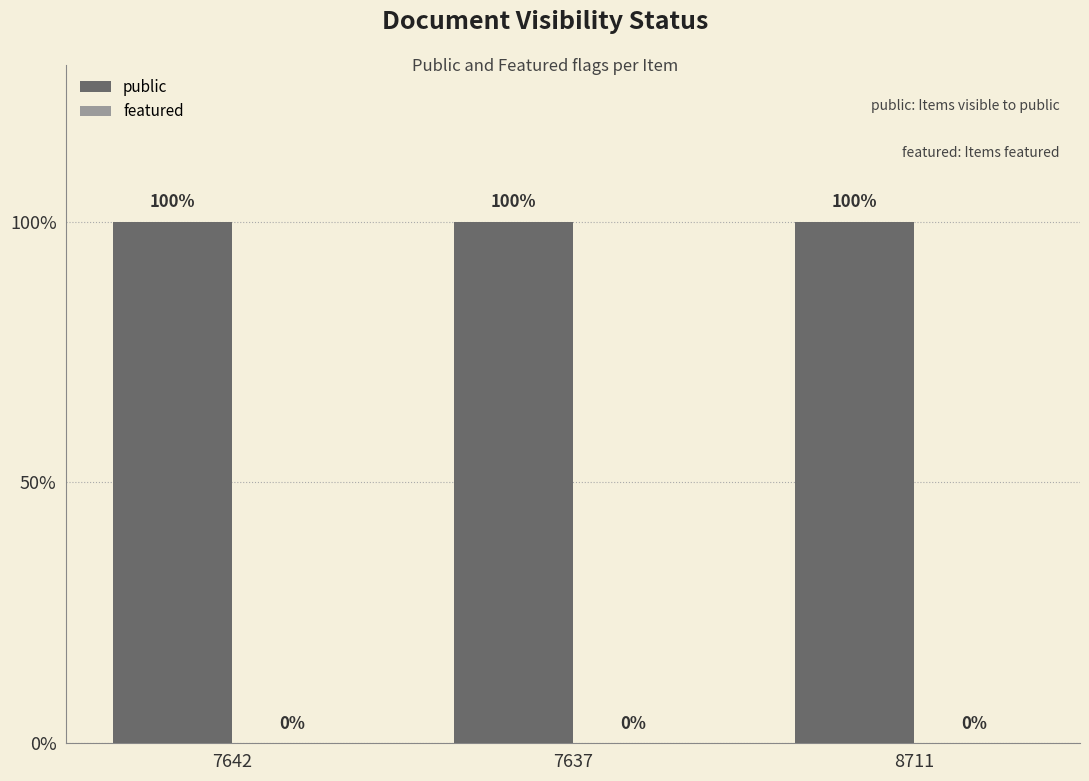

How many data points does each series have?

3